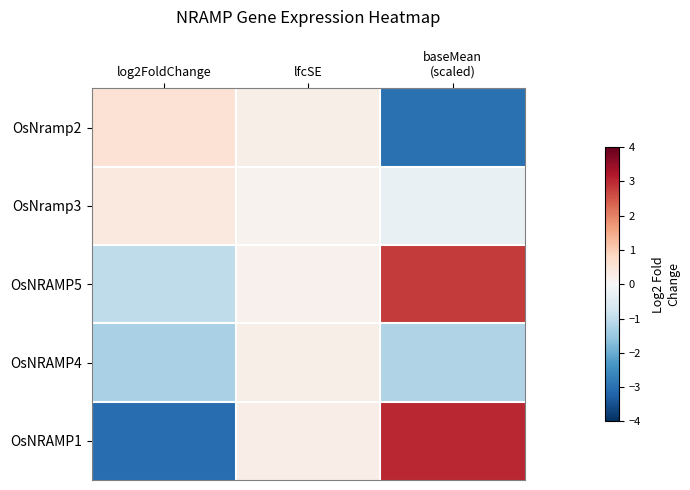

What is the greatest value displayed?

3.0